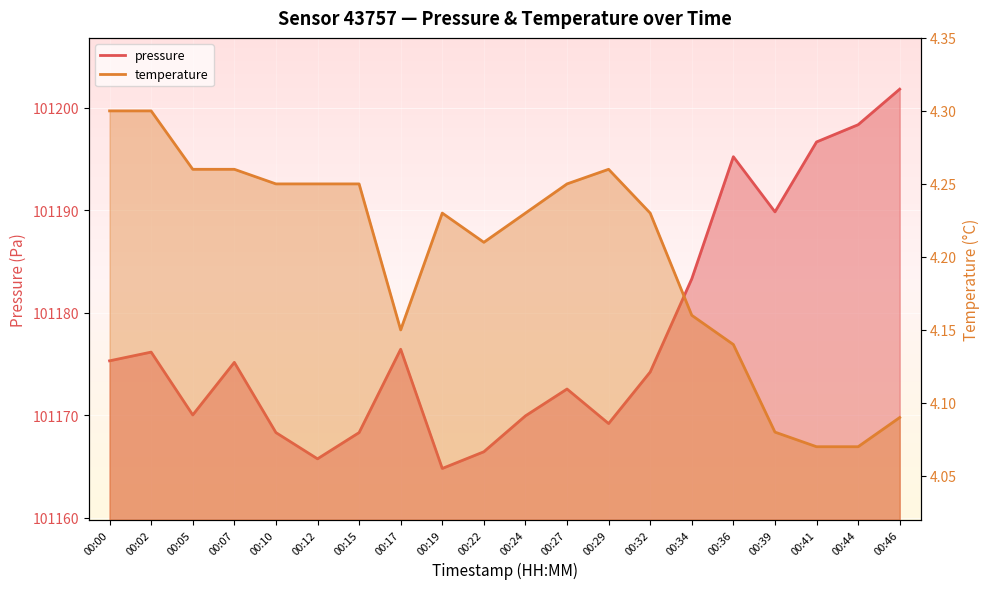

True or false: temperature and pressure intersect in this chart.

False